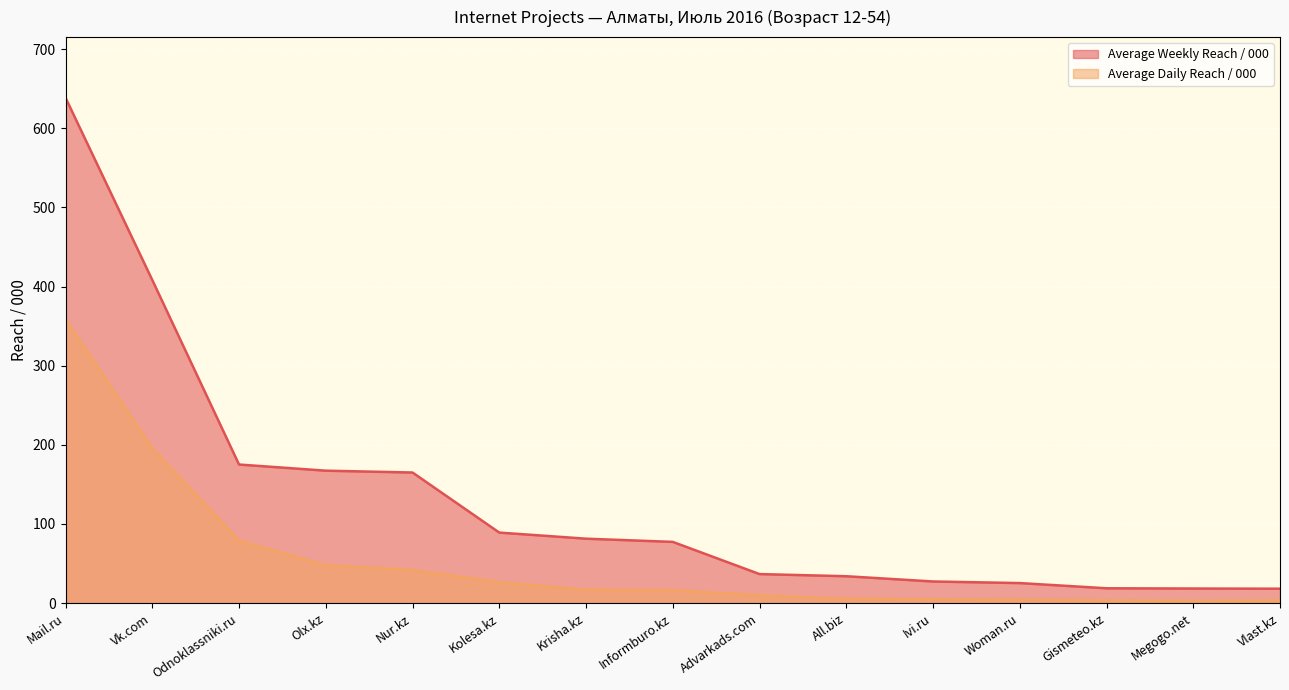

What is the label of the 12th point from the right?

Olx.kz